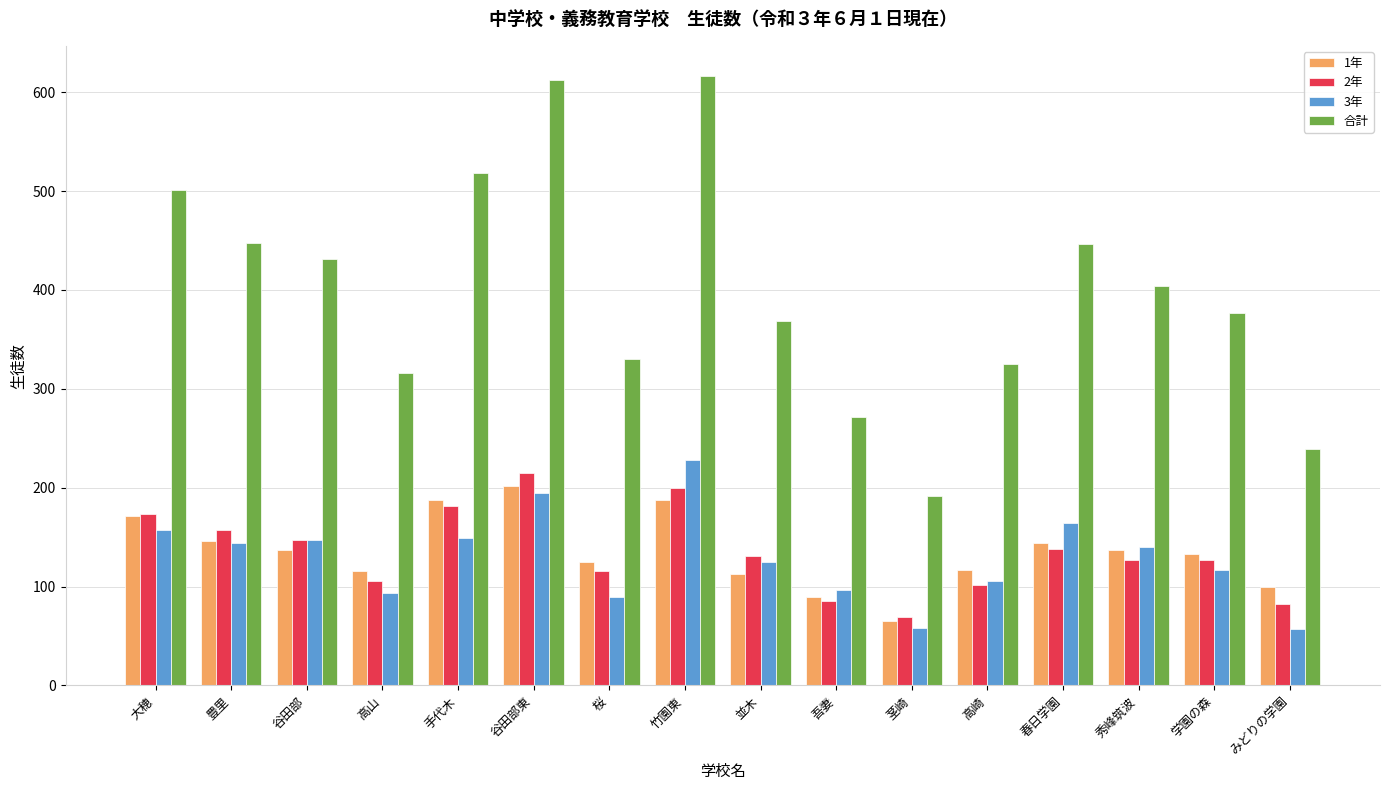

The value of 合計 at 春日学園 is 446. True or false?

True